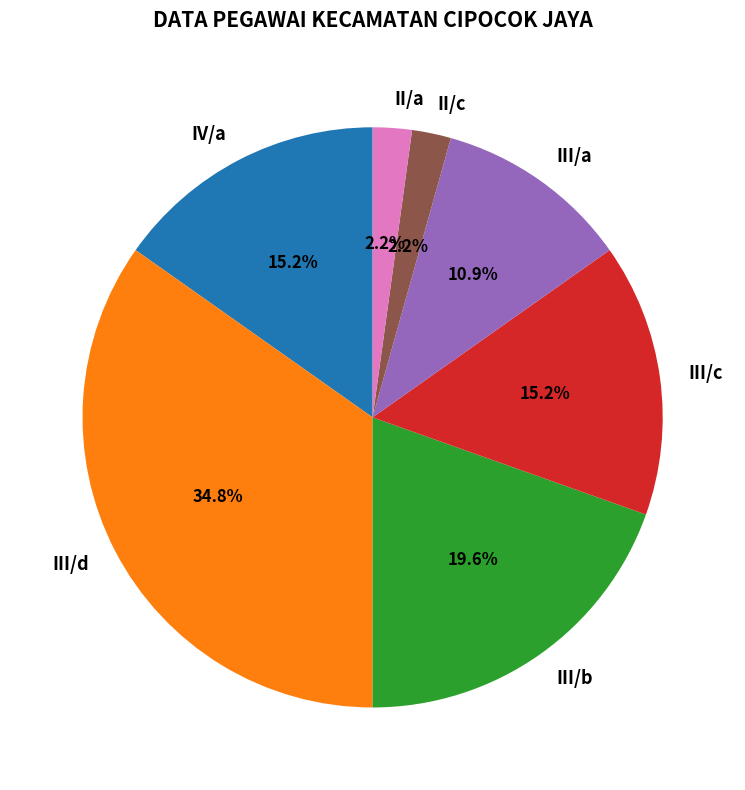

Which category has the biggest portion of the pie?

III/d